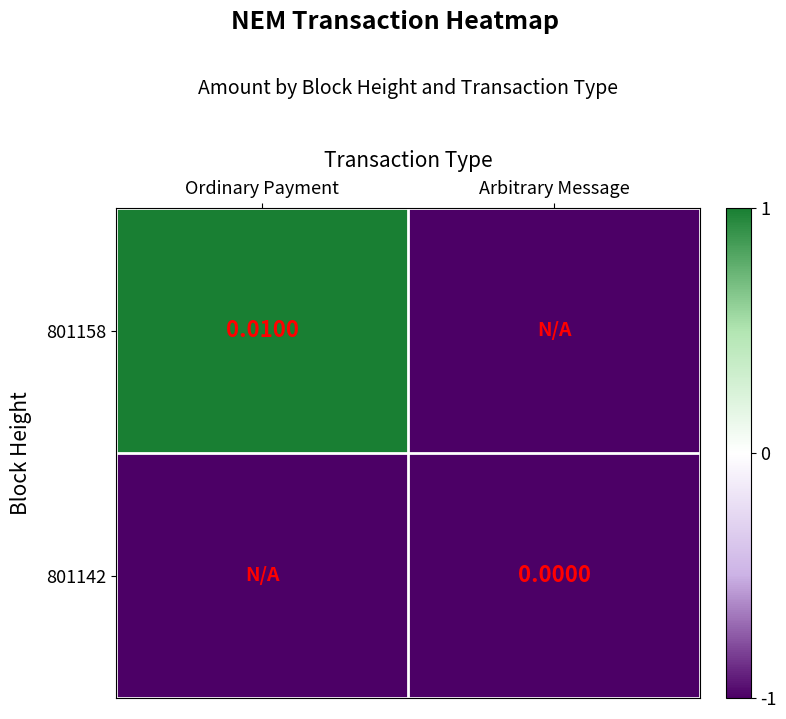

Is the value of 801158 at Ordinary Payment greater than the value of 801142 at Arbitrary Message?

Yes